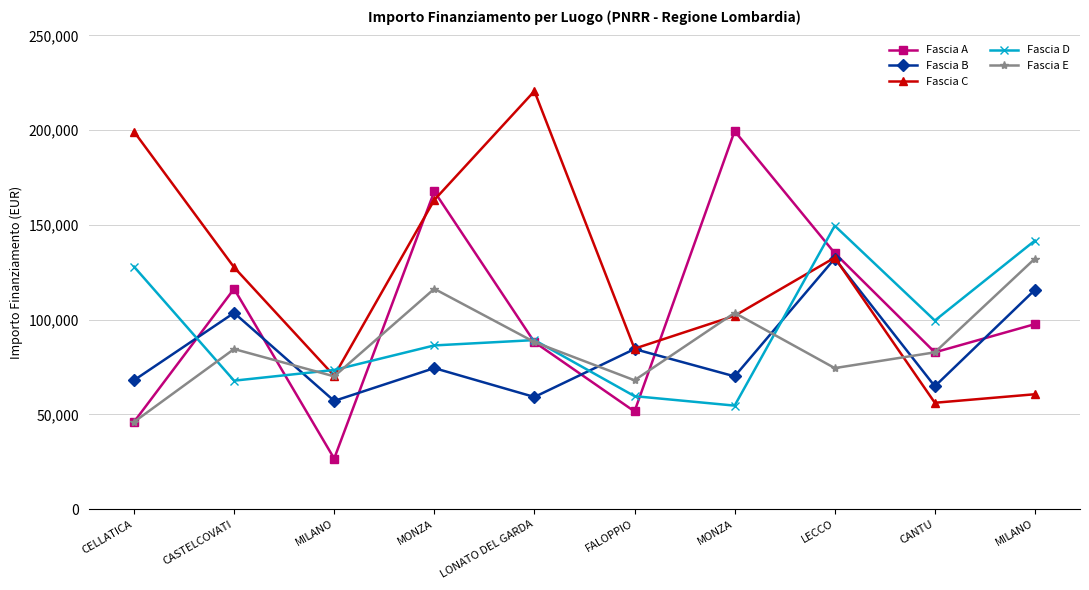

What are all the series names shown in the legend?

Fascia A, Fascia B, Fascia C, Fascia D, Fascia E